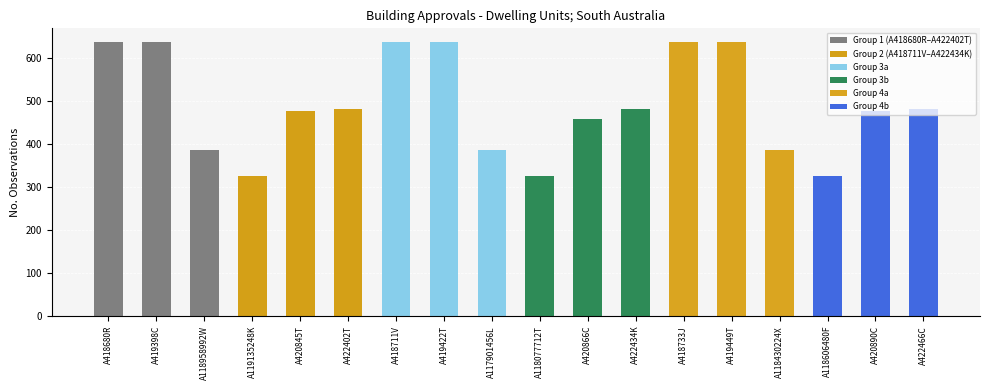

How many categories are shown in the chart?

18